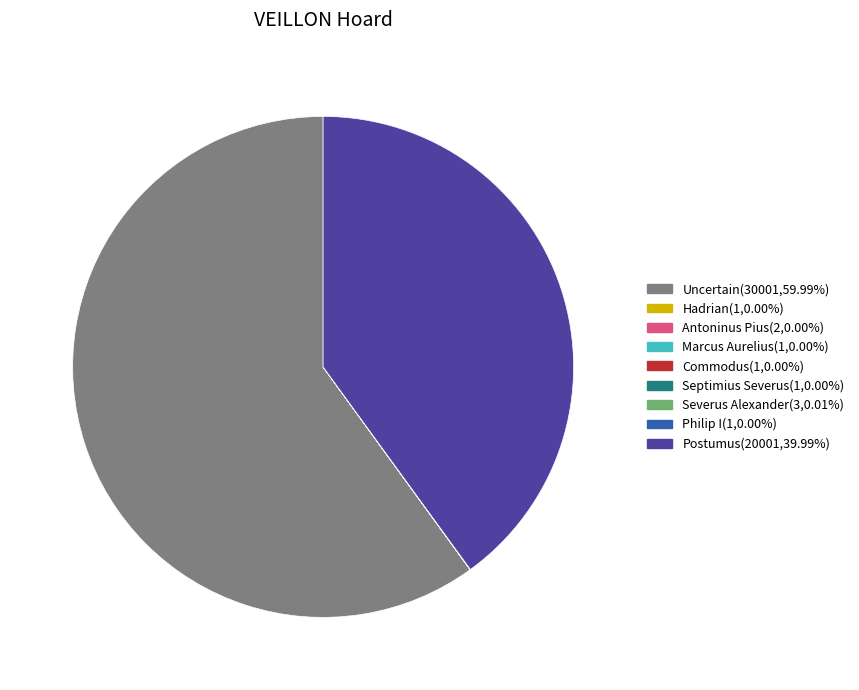

Is there any slice that represents more than half of the pie?

Yes